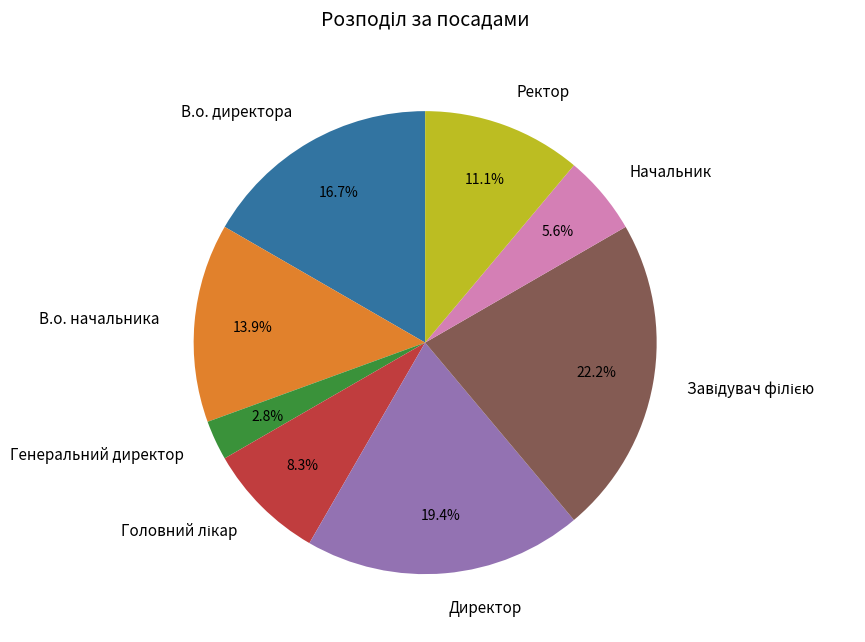

Does Начальник represent more than half of the total?

No